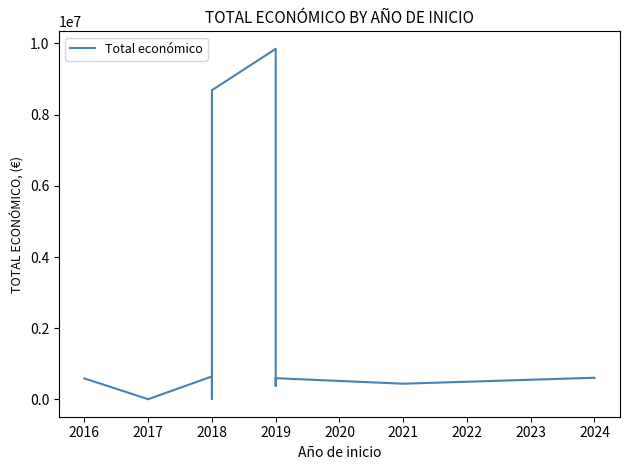

Which has a higher value, 2024 or 2024?

2024